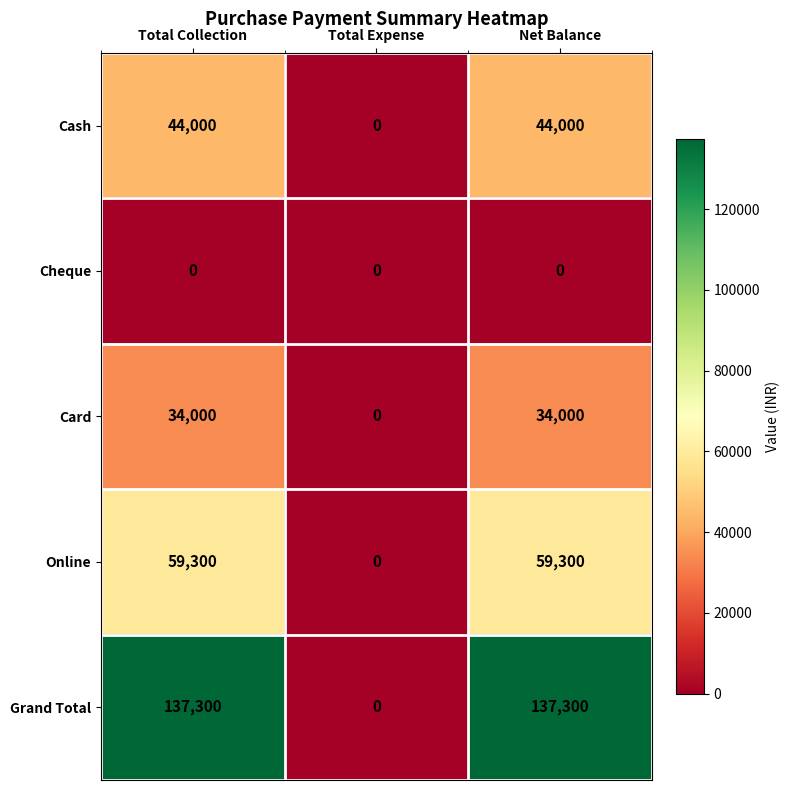

Between Total Expense and Net Balance, which series saw the biggest shift?

Grand Total